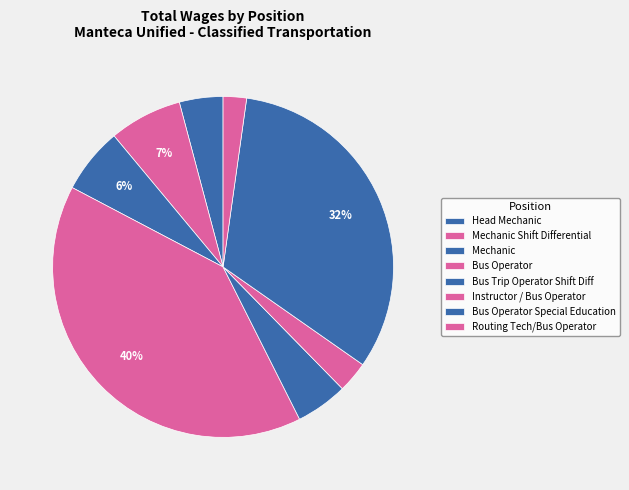

What is the ratio of the value at Mechanic Shift Differential to the value at Routing Tech/Bus Operator?

3.1